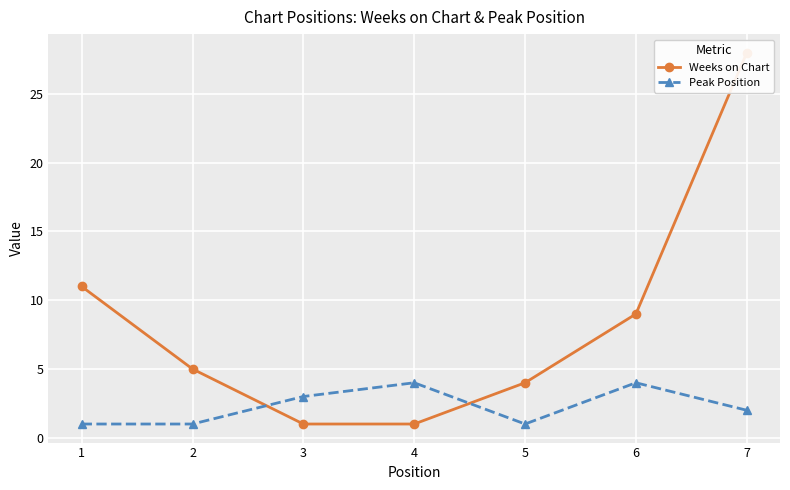

What is the maximum value for Peak Position?

4